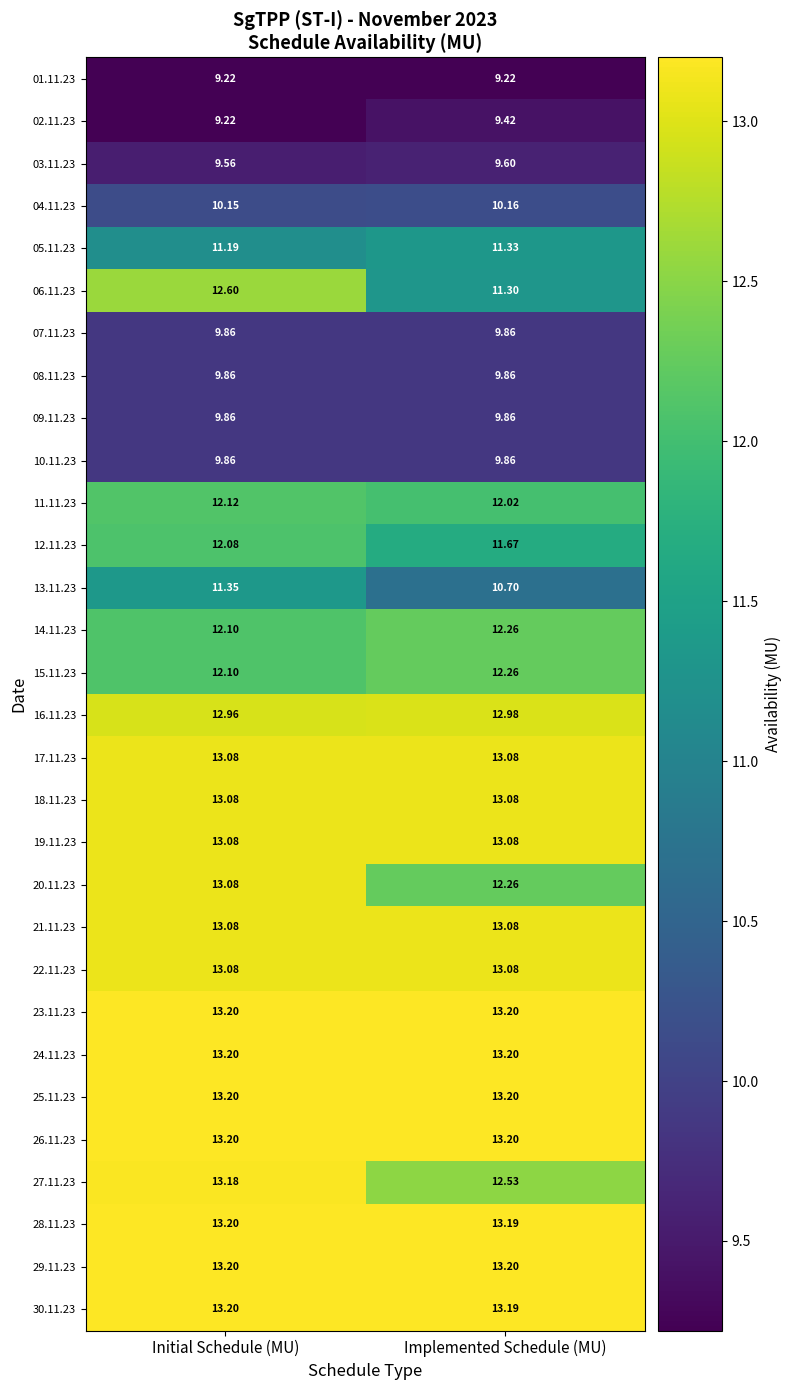

At which label is 20.11.23 closest to 12?

Implemented Schedule (MU)